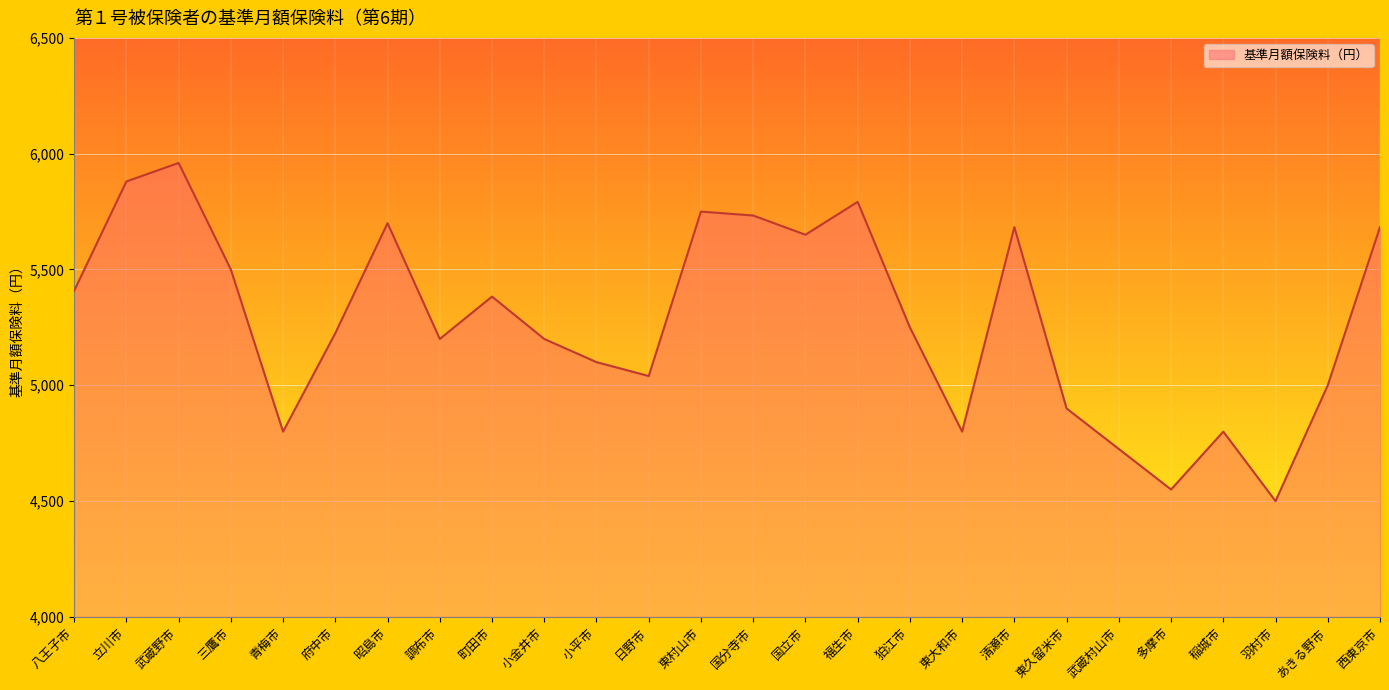

Does the chart have visible grid lines?

Yes